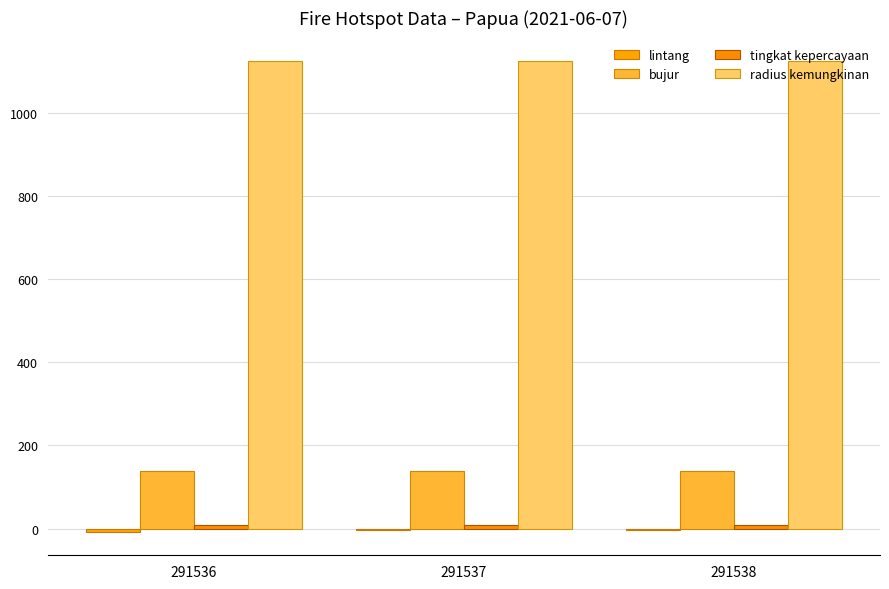

What value does the radius kemungkinan series have at 291538?

1125.0